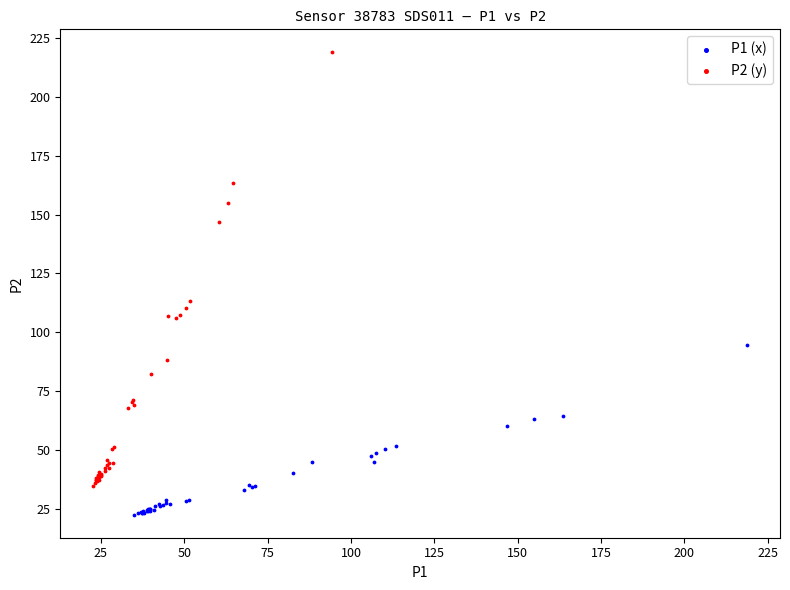

What are all the series names shown in the legend?

P1 (x), P2 (y)